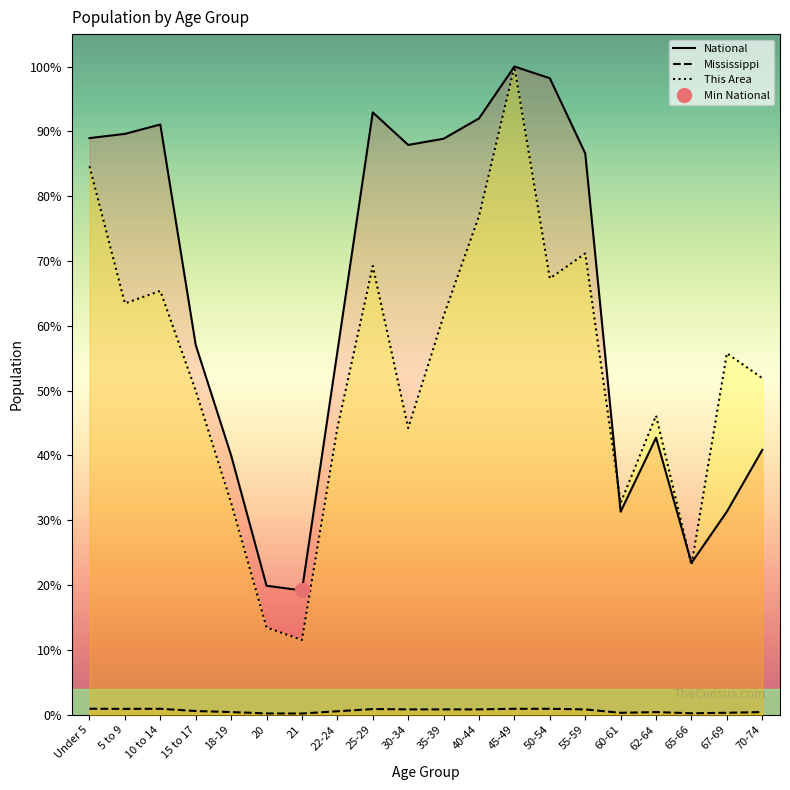

What is the label of the 14th point from the left?

50-54